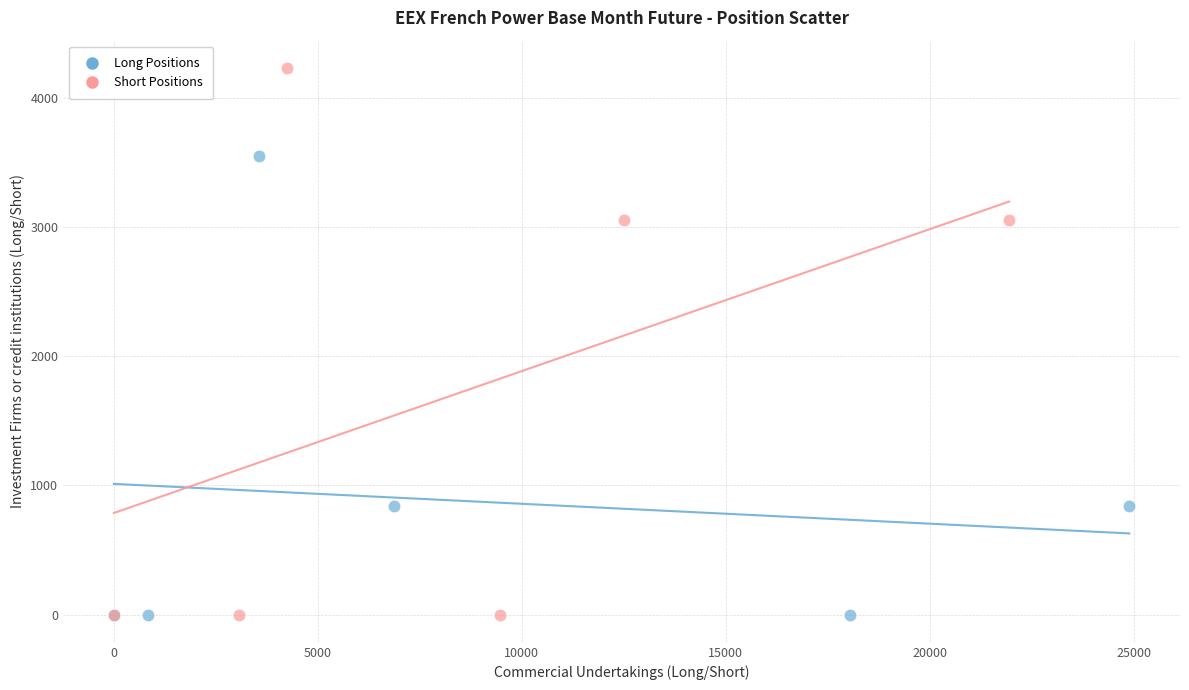

Which series has the widest spread of Y values?

Short Positions